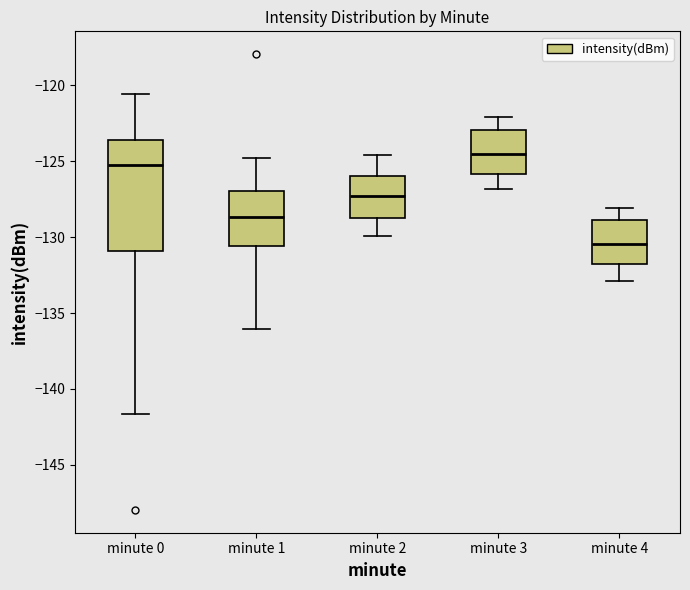

Reading left to right, transcribe this box plot: for each box, give where its median line is, the range the box spans, and where its two whiskers end, as read against the y-axis. The values are not printed on the chart, so give them approximately, as read against the axis.

minute 0: median -125.5, box -131.0 to -123.5, whiskers -141.5 to -120.5
minute 1: median -128.5, box -130.5 to -127.0, whiskers -136.0 to -125.0
minute 2: median -127.5, box -129.0 to -126.0, whiskers -130.0 to -124.5
minute 3: median -124.5, box -126.0 to -123.0, whiskers -127.0 to -122.0
minute 4: median -130.5, box -132.0 to -129.0, whiskers -133.0 to -128.0